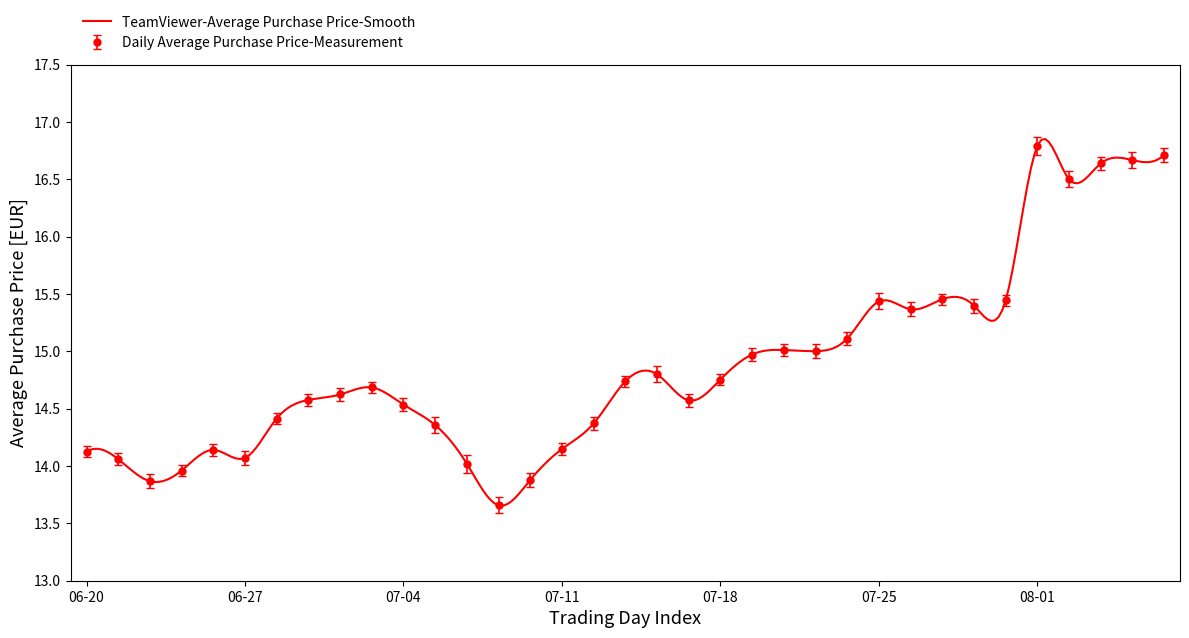

Is it true that the value at 2023-08-03 is 3.8?

False